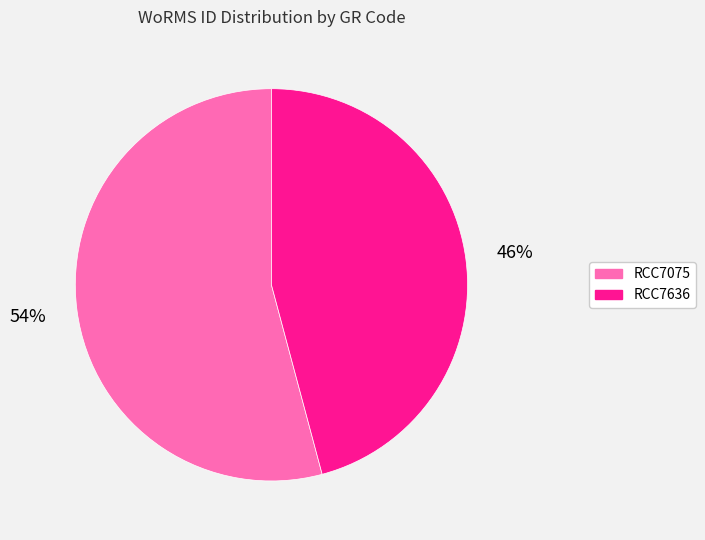

To the nearest percent, what is the difference between the RCC7075 and RCC7636 slice percentages?

8%